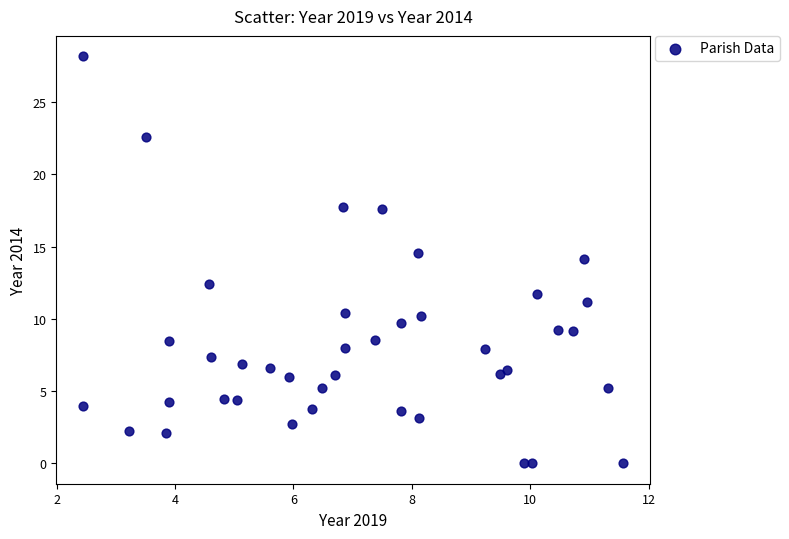

What is the range of Y values (max minus min)?

28.2